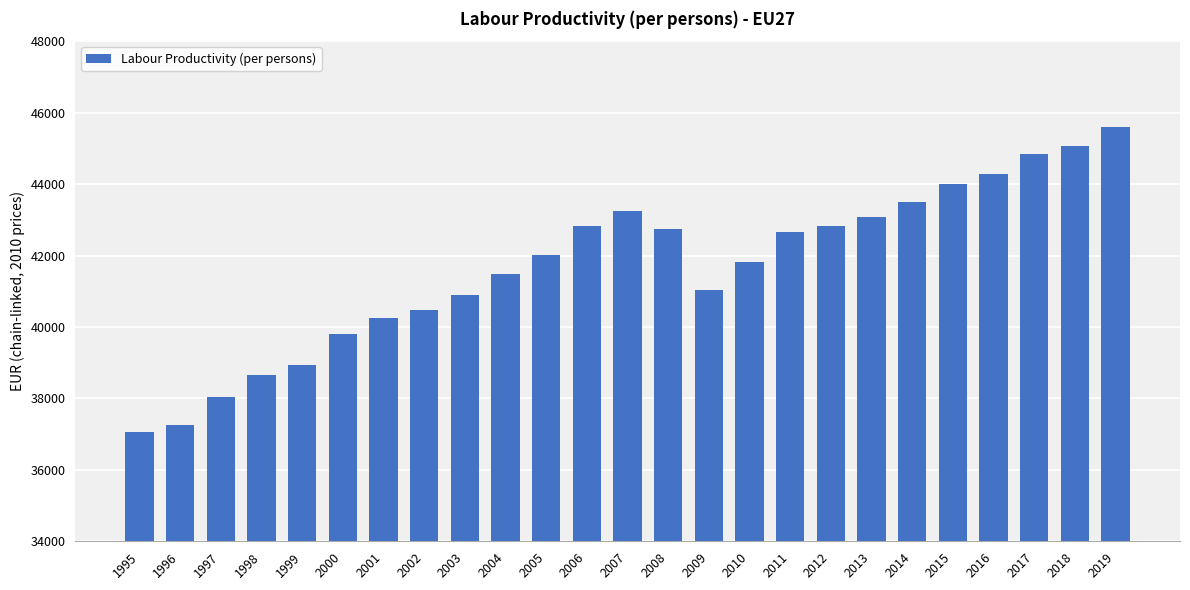

What is the ratio of the value at 2006 to the value at 2001?

1.1